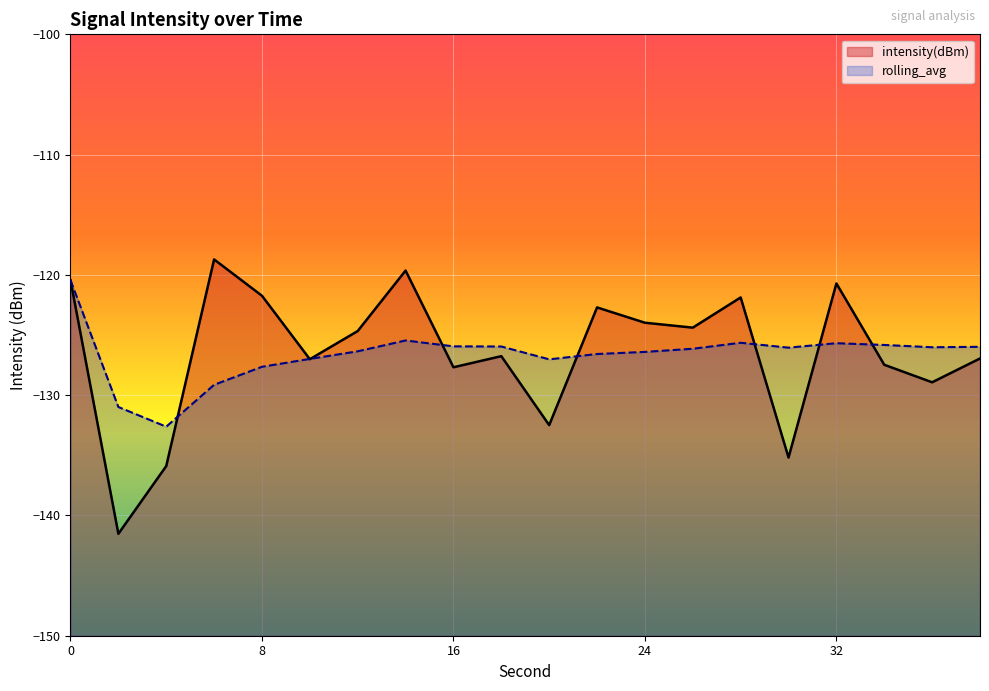

How many data points does each series have?

20